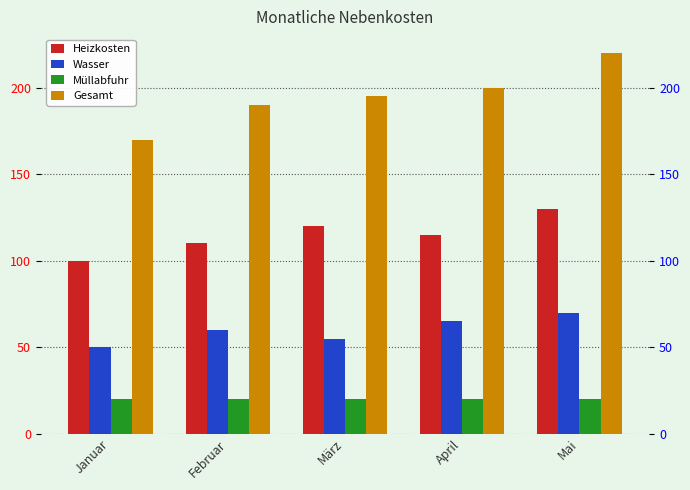

What is the value of the Gesamt bar at the 4th from the left?

200